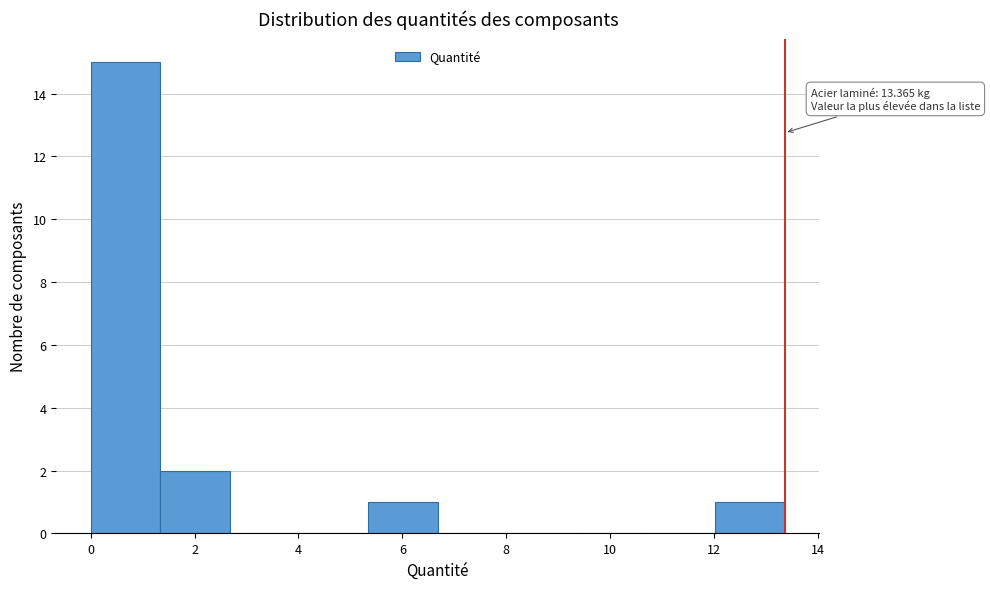

Which range on the x-axis has the tallest bar?

0.0 to 1.4